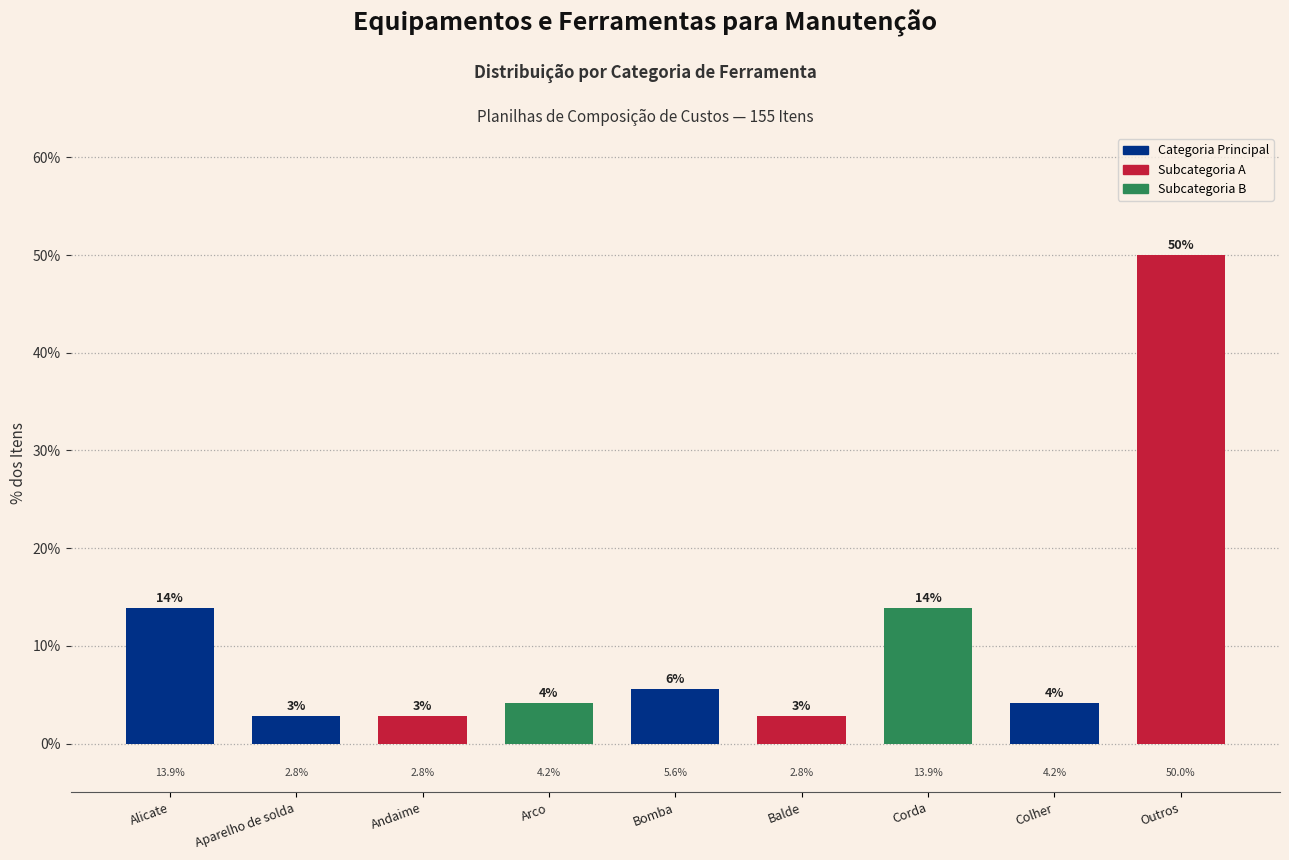

Reading left to right, what are all the values shown in this chart?

13.9	2.8	2.8	4.2	5.6	2.8	13.9	4.2	50.0